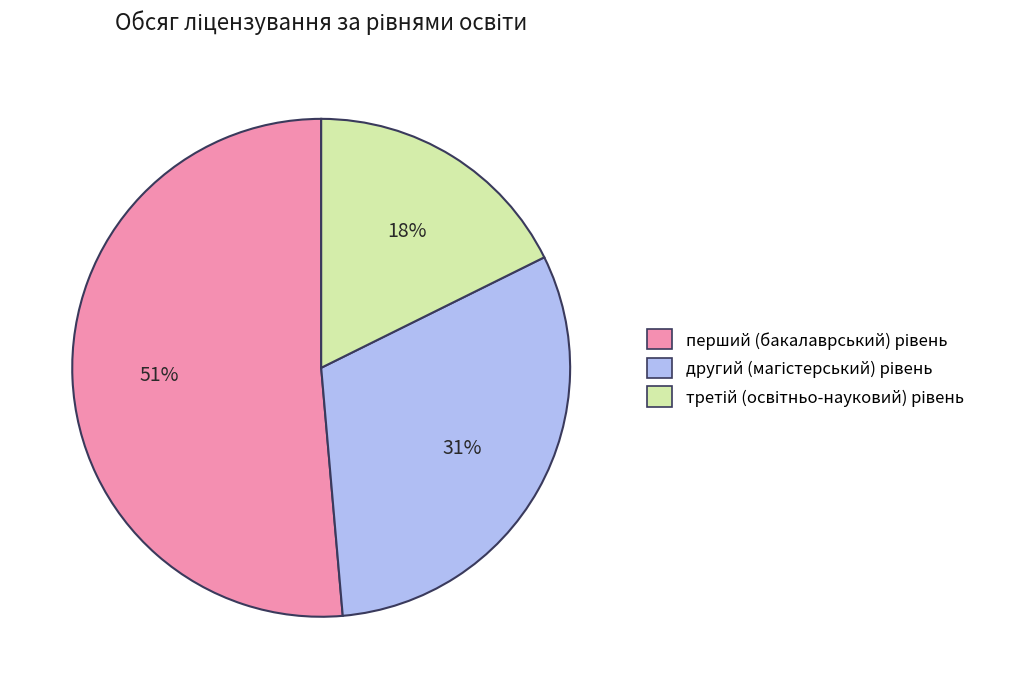

Is there a majority slice in this chart?

Yes